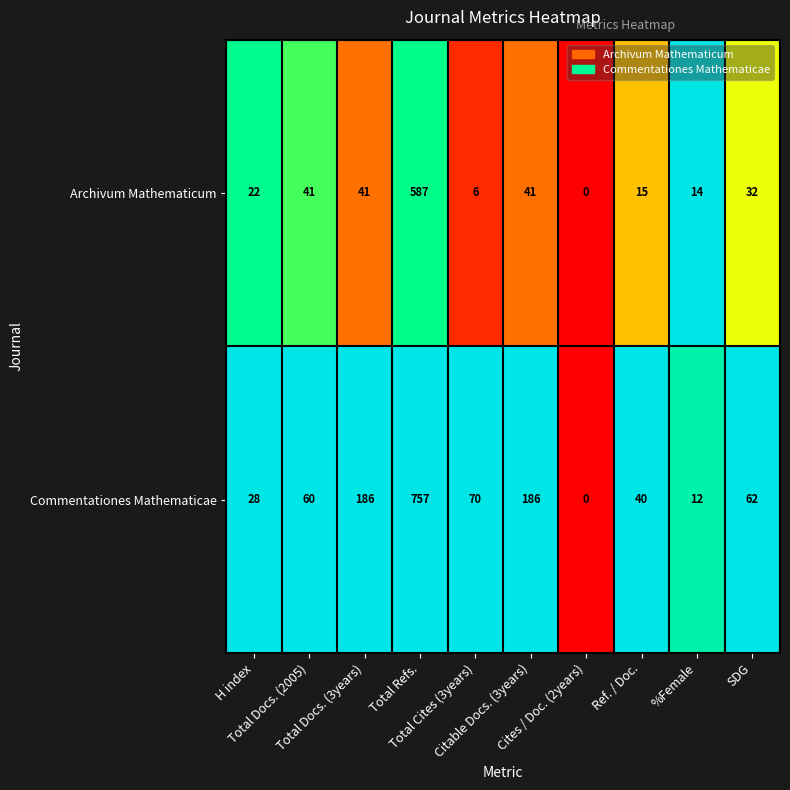

Which series has the largest total across all categories?

Commentationes Mathematicae